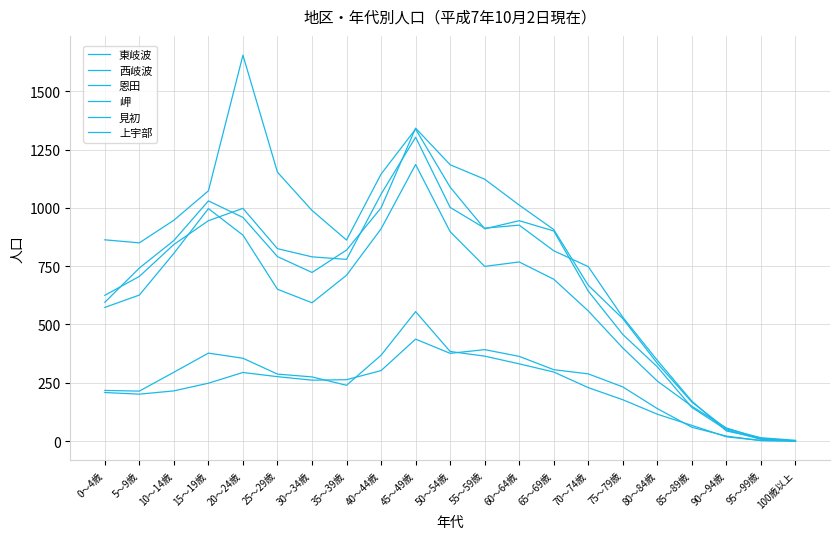

What is the total value across all series at 60～64歳?

4345